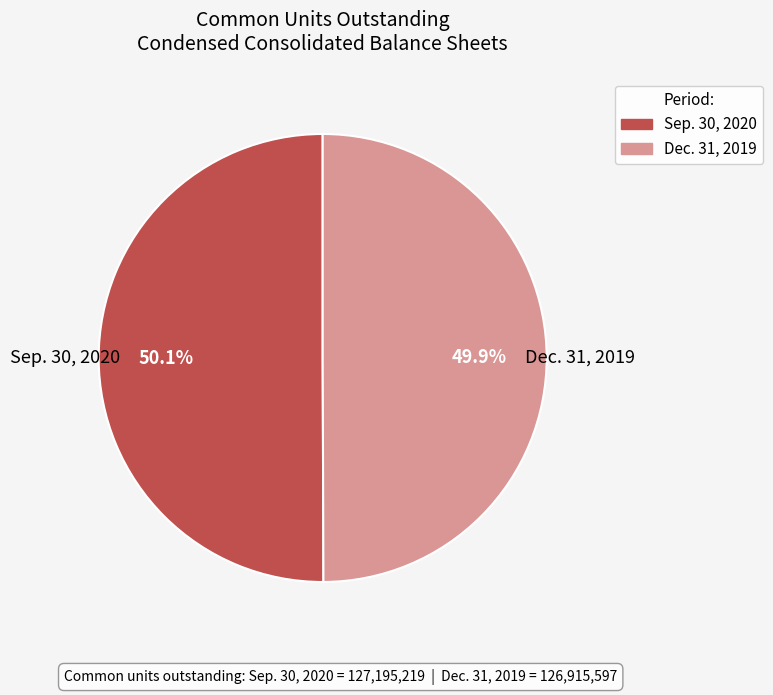

What percentage is the Dec. 31, 2019 slice, to the nearest percent?

50%